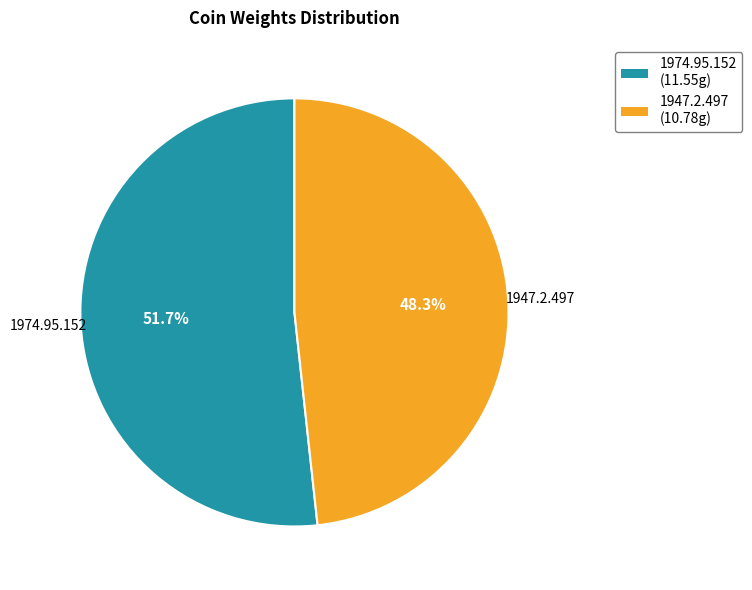

To the nearest percent, what portion does 1947.2.497 represent?

48%